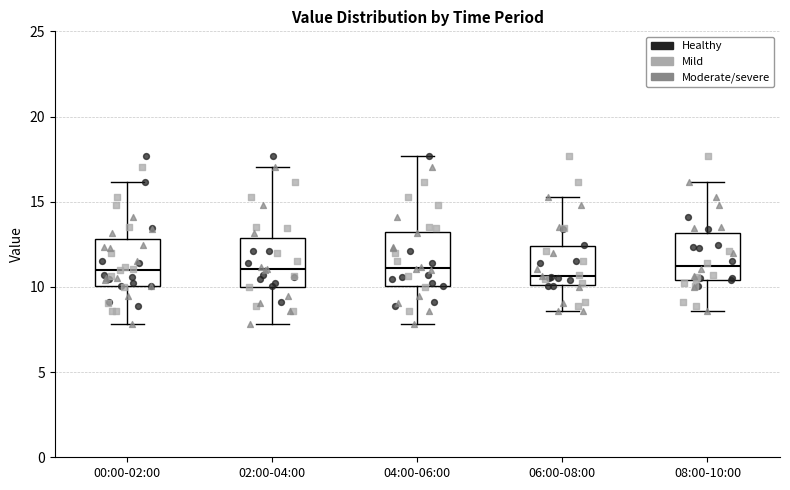

Reading left to right, read every box against the y-axis: the position of its median line, the range the box covers, and the ends of its whiskers. The values are not printed on the chart, so give them approximately, as read against the axis.

00:00-02:00: median 11.0, box 10.0 to 13.0, whiskers 8.0 to 16.0
02:00-04:00: median 11.0, box 10.0 to 13.0, whiskers 8.0 to 17.0
04:00-06:00: median 11.0, box 10.0 to 13.0, whiskers 8.0 to 17.5
06:00-08:00: median 10.5, box 10.0 to 12.5, whiskers 8.5 to 15.5
08:00-10:00: median 11.0, box 10.5 to 13.0, whiskers 8.5 to 16.0